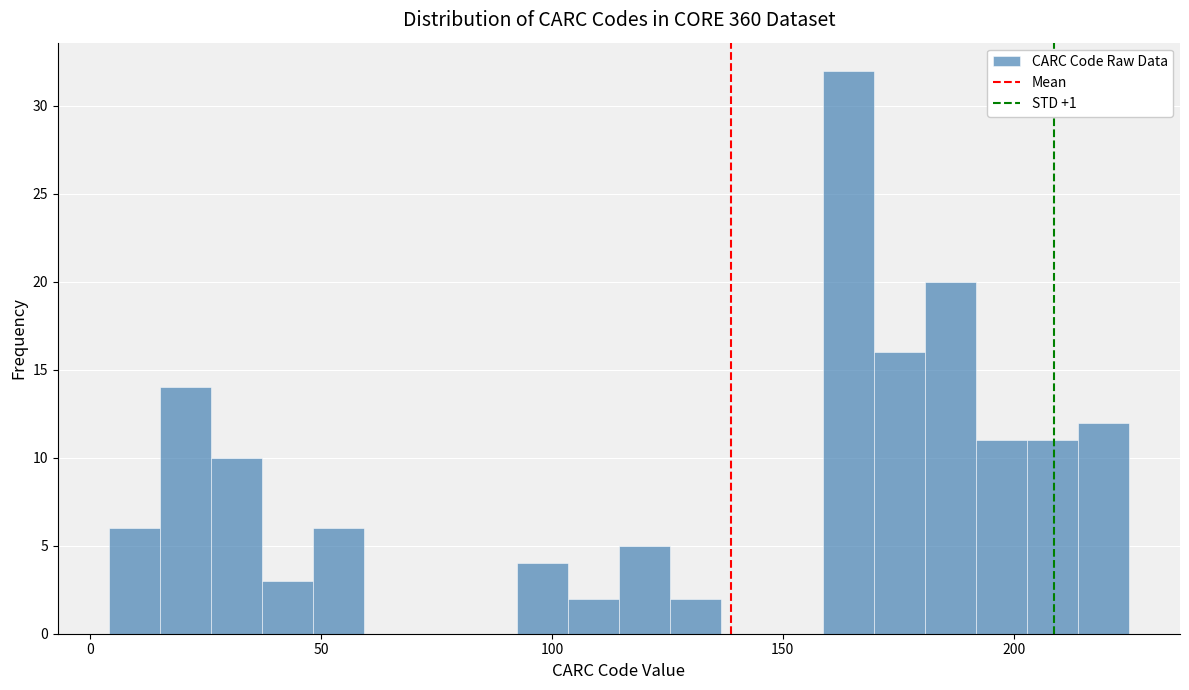

Read against the x-axis, roughly where is the centre of the tallest bar?

165